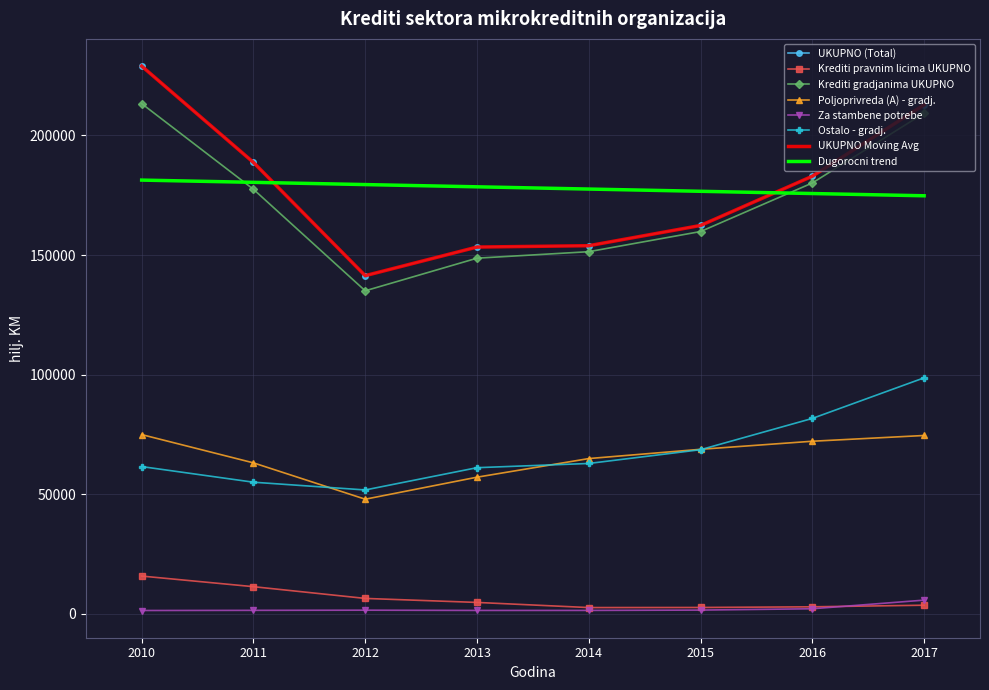

True or false: UKUPNO (Total) has a value of 153892 at 2014.

True